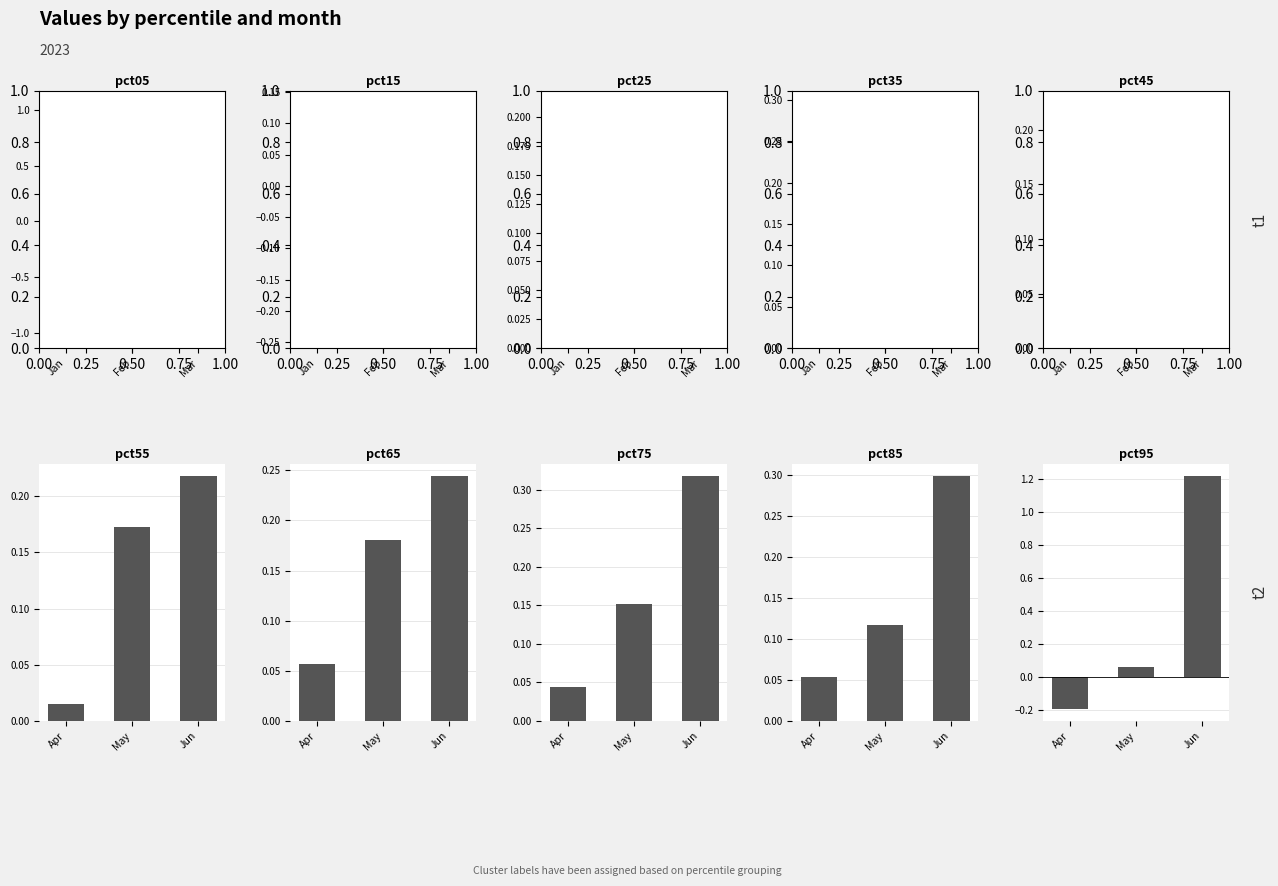

What is the maximum value for Jun?

1.2